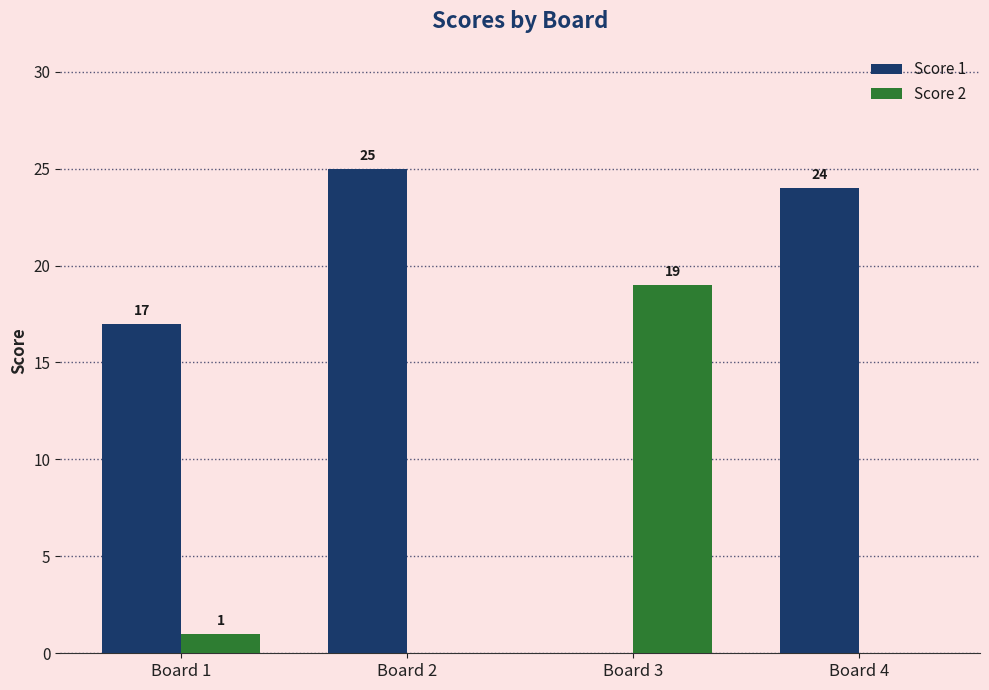

What is the spread (max minus min) of values at Board 3?

19